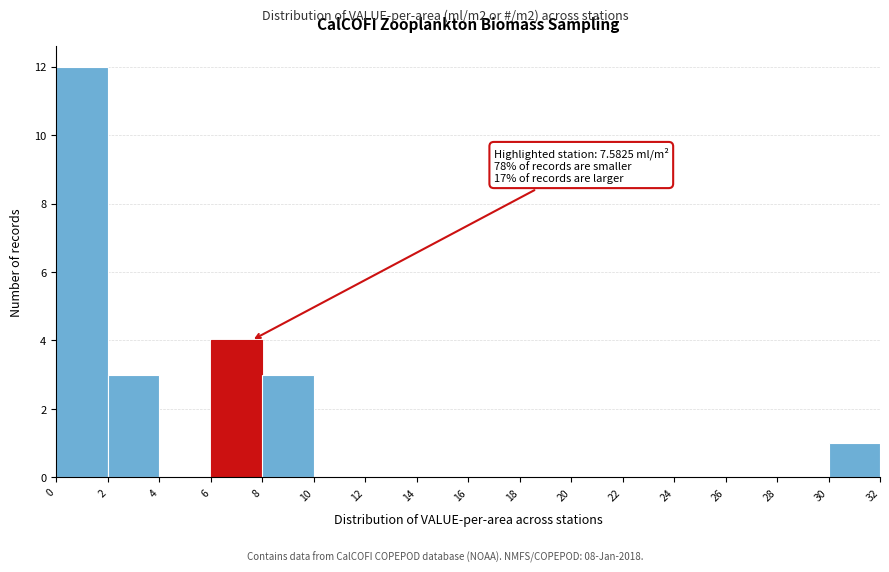

Which range on the x-axis has the tallest bar?

0 to 2